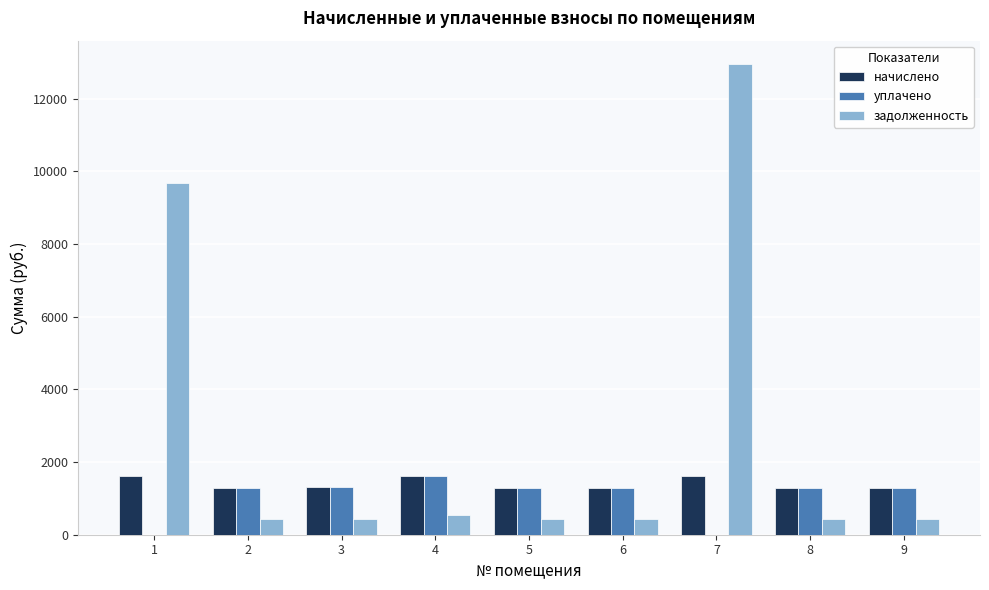

What is the total value across all series at 5?

3008.9